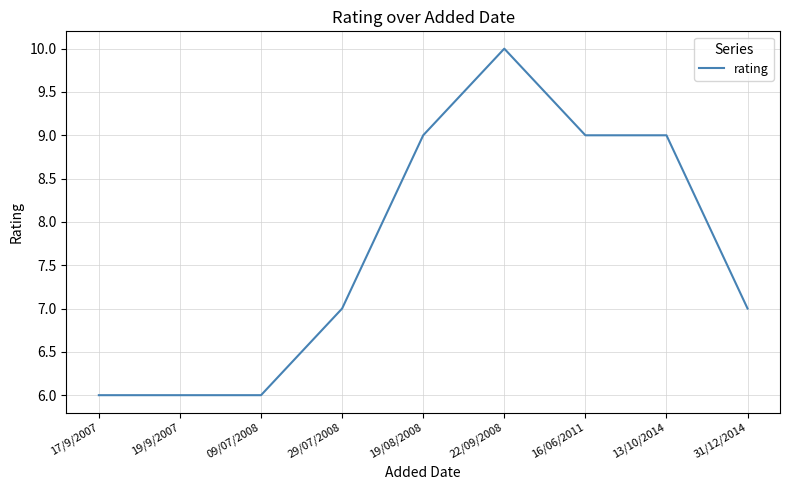

Reading left to right, transcribe all the data shown in this chart.

17/9/2007=6	19/9/2007=6	09/07/2008=6	29/07/2008=7	19/08/2008=9	22/09/2008=10	16/06/2011=9	13/10/2014=9	31/12/2014=7